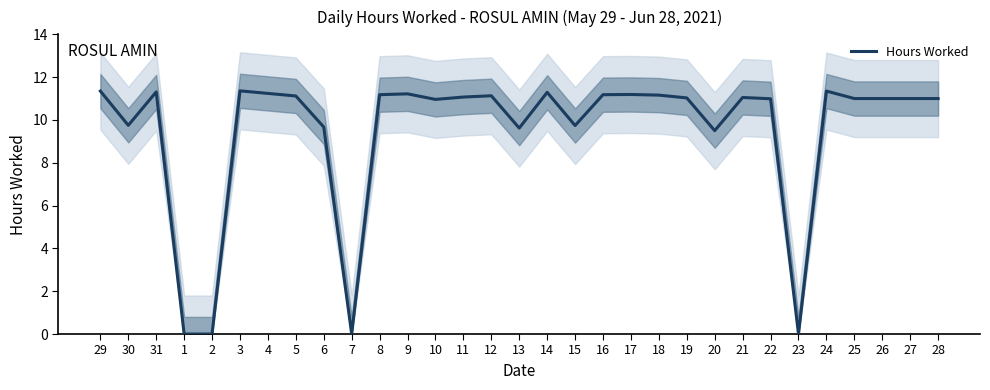

What is the change in value from 23 to 28?

+11.0